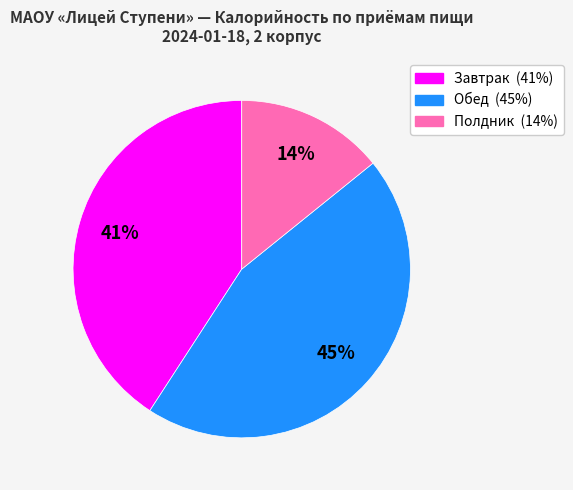

Is there a majority slice in this chart?

No